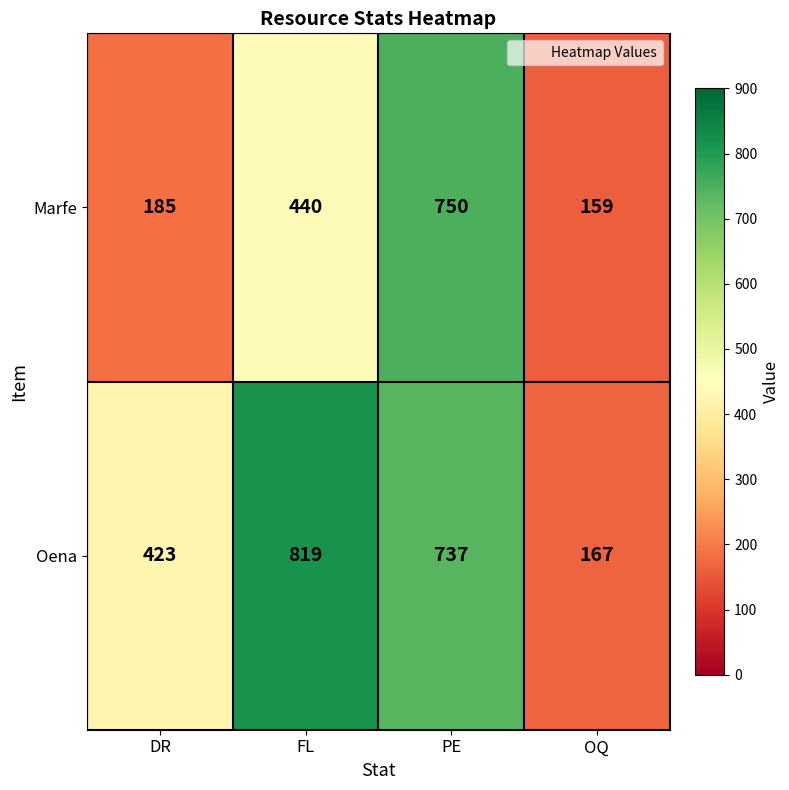

At which category is the sum across all series the highest?

PE